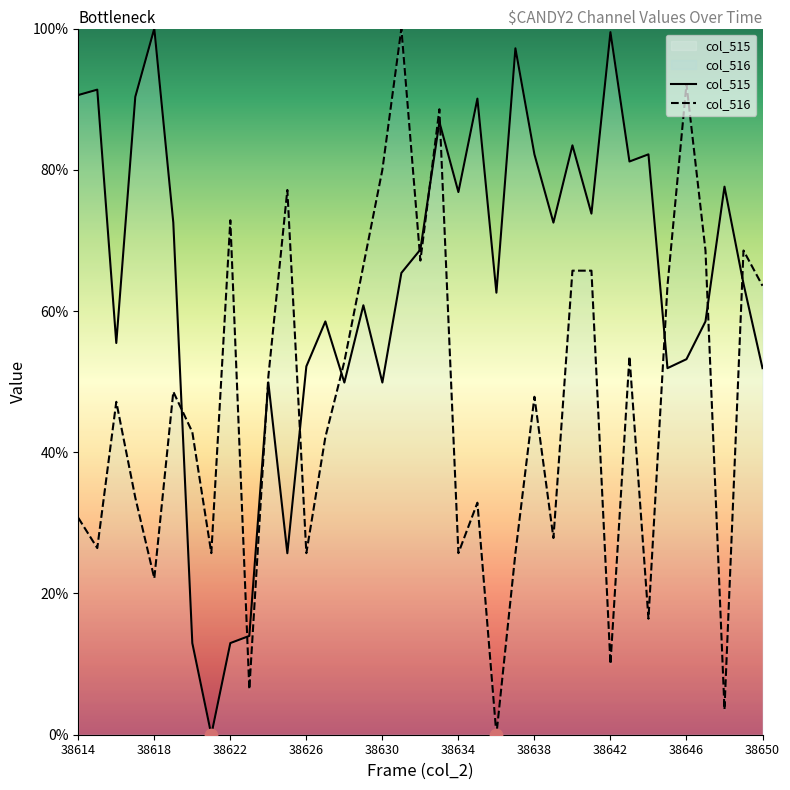

Which series has the largest total across all categories?

col_515